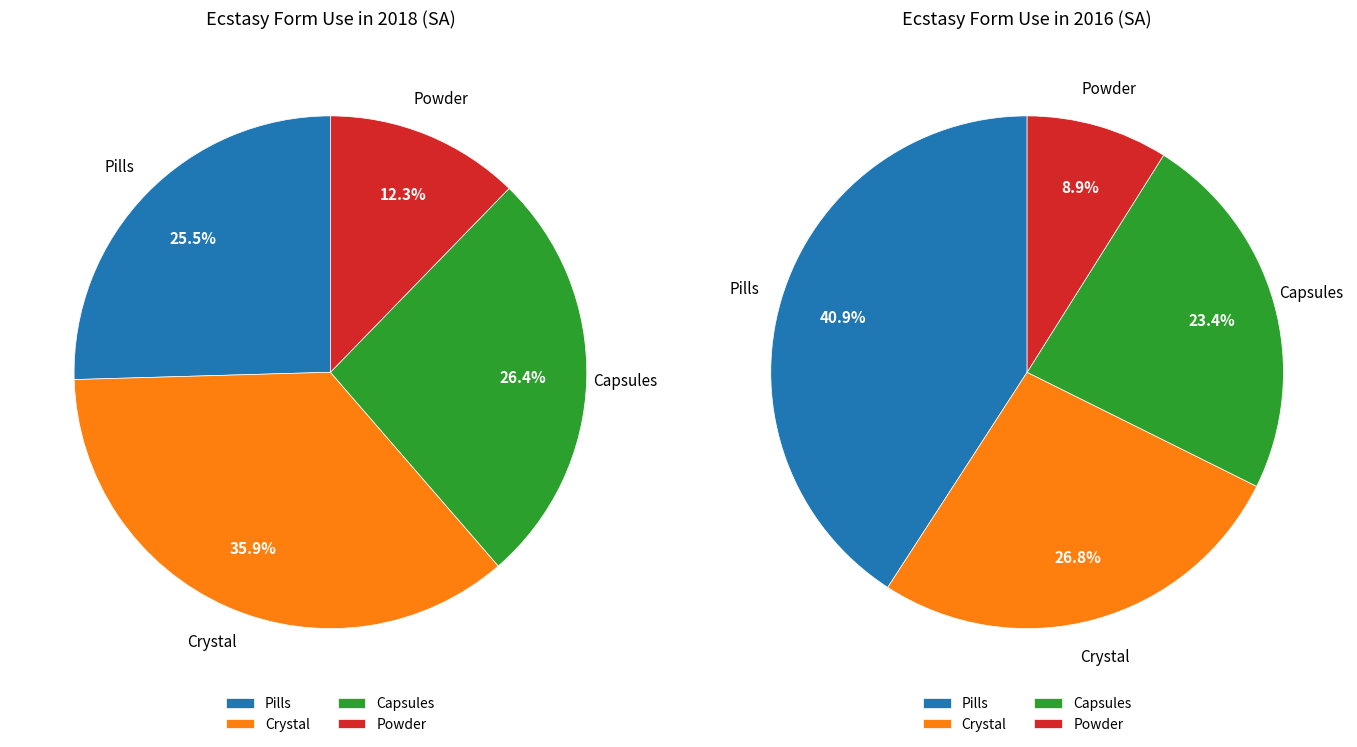

True or false: 2018 accounts for 13% of the total.

True